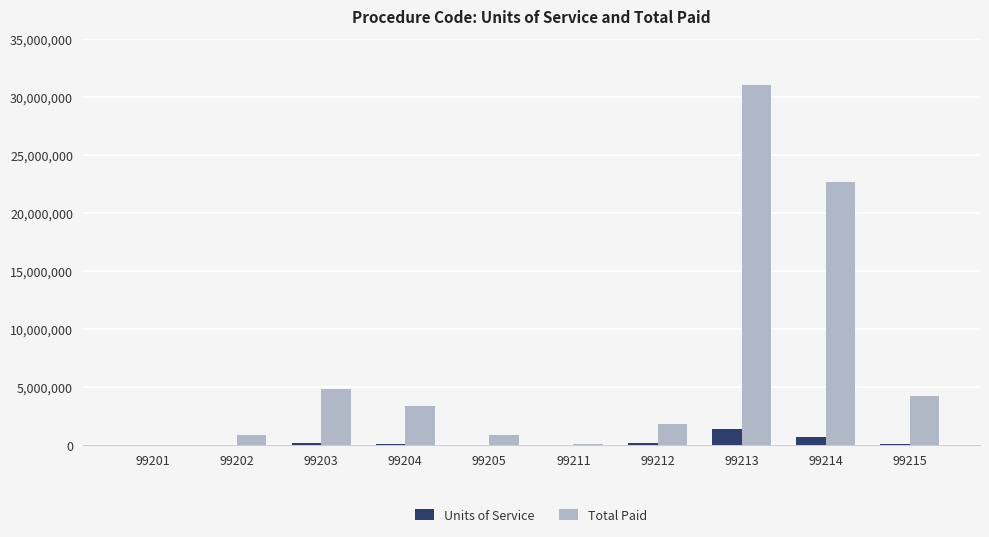

Which series has the largest total across all categories?

Total Paid